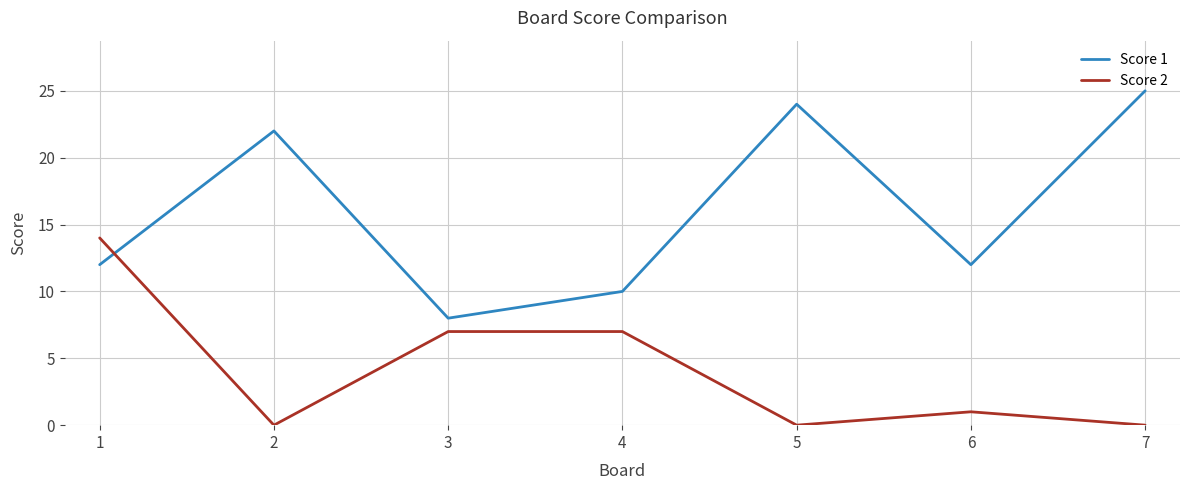

How many lines are shown in the chart?

2